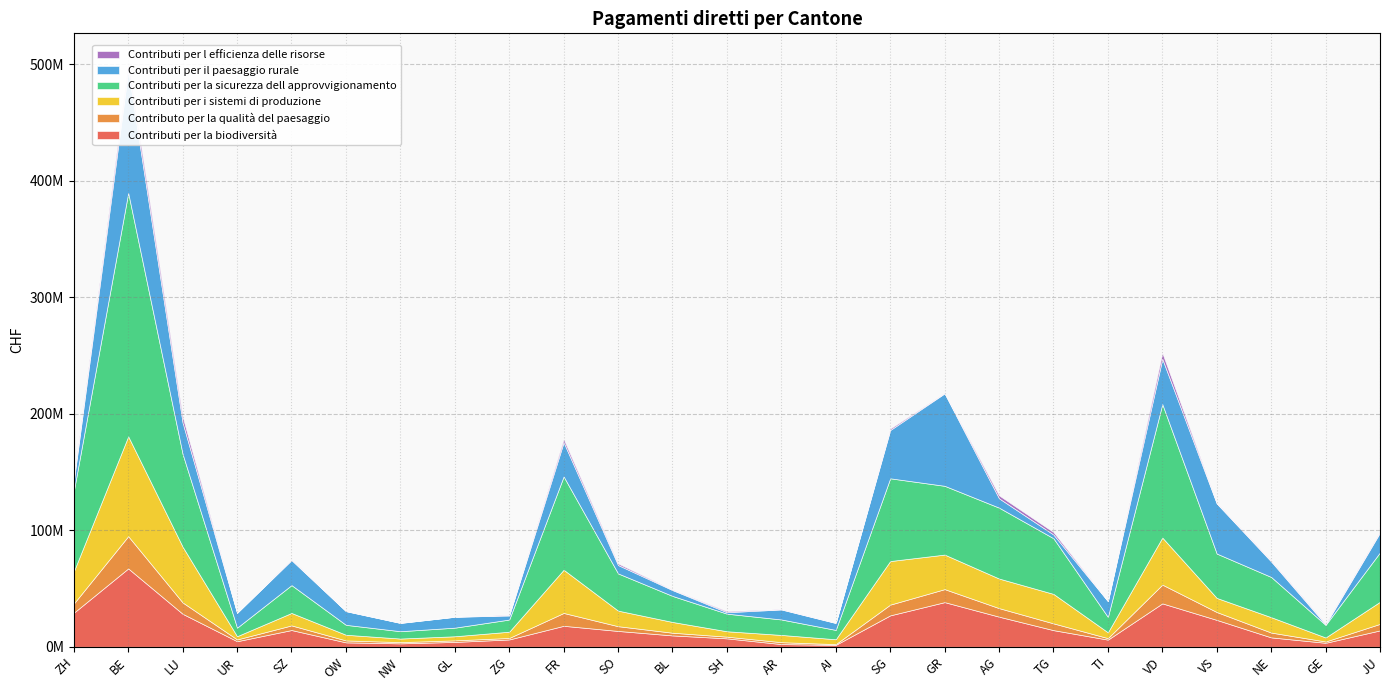

At which category is the sum across all series the highest?

BE